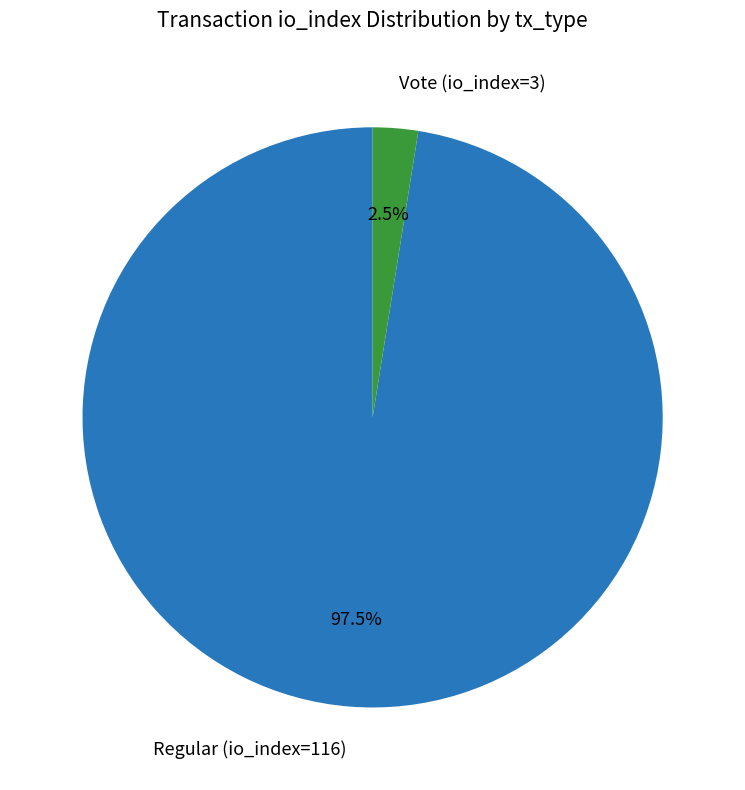

What is the smallest slice in the pie chart?

Vote (io_index=3)